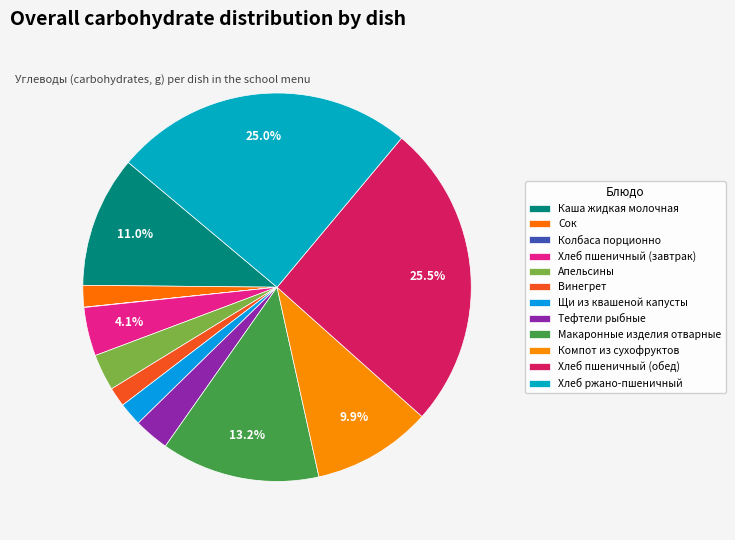

To the nearest percent, what is the combined percentage of Винегрет and Колбаса порционно?

2%